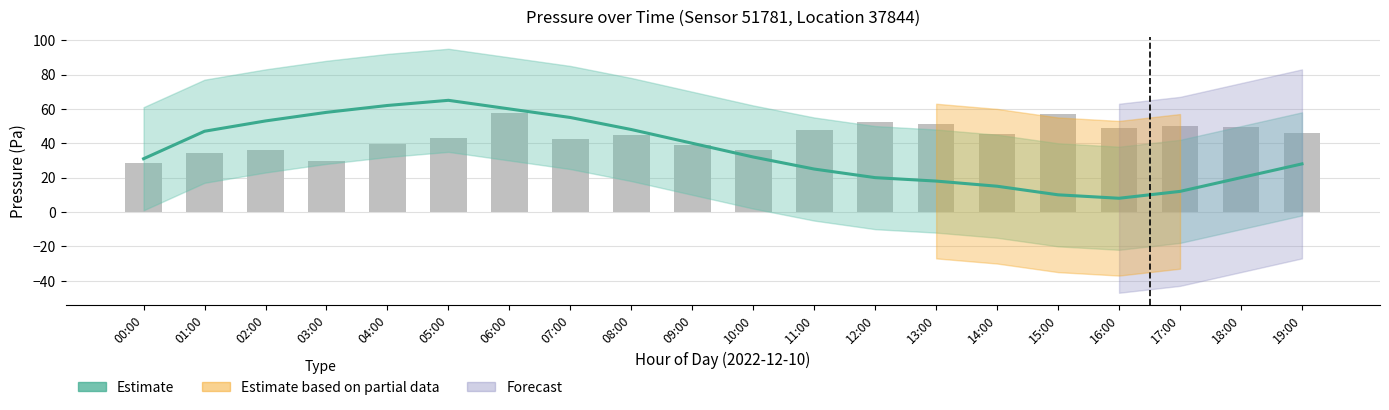

What is the spread (max minus min) of values at 00:00?

2.6